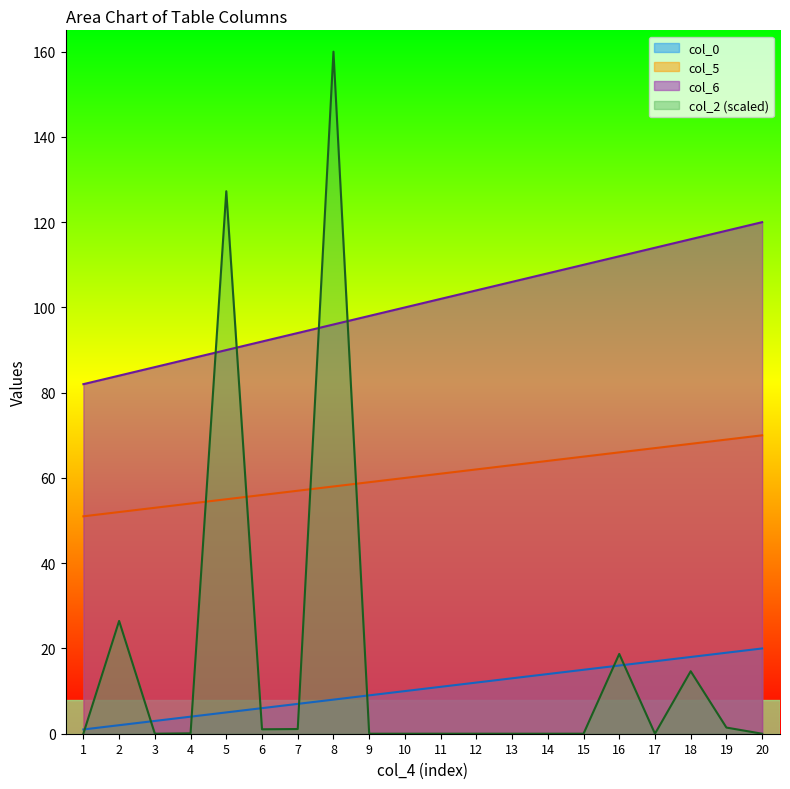

Reading right to left, what are all the values shown in this chart?

col_0: 20.0	19.0	18.0	17.0	16.0	15.0	14.0	13.0	12.0	11.0	10.0	9.0	8.0	7.0	6.0	5.0	4.0	3.0	2.0	1.0
col_2: 0.0	1.4	14.7	0.0	18.7	0.0	0.0	0.0	0.0	0.0	0.0	0.0	160.0	1.1	1.0	127.3	0.1	0.0	26.5	0.0
col_5: 70.0	69.0	68.0	67.0	66.0	65.0	64.0	63.0	62.0	61.0	60.0	59.0	58.0	57.0	56.0	55.0	54.0	53.0	52.0	51.0
col_6: 120.0	118.0	116.0	114.0	112.0	110.0	108.0	106.0	104.0	102.0	100.0	98.0	96.0	94.0	92.0	90.0	88.0	86.0	84.0	82.0